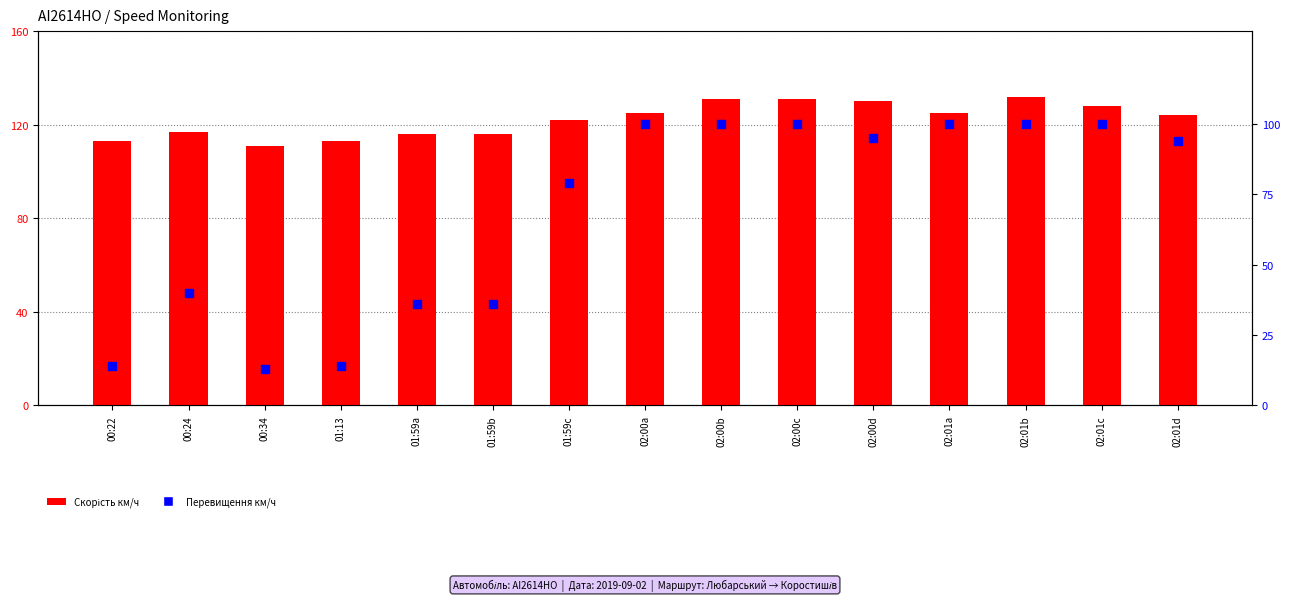

Which series contains the lowest Y value?

Превышение км/ч